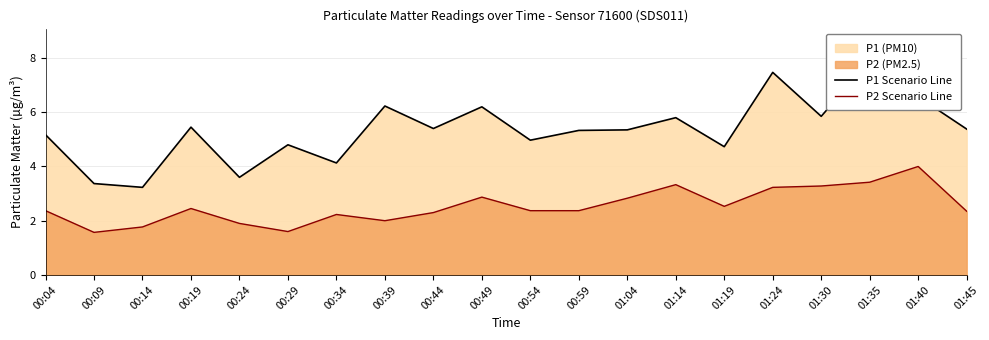

How many values in the P2 Scenario Line series exceed 2?

15